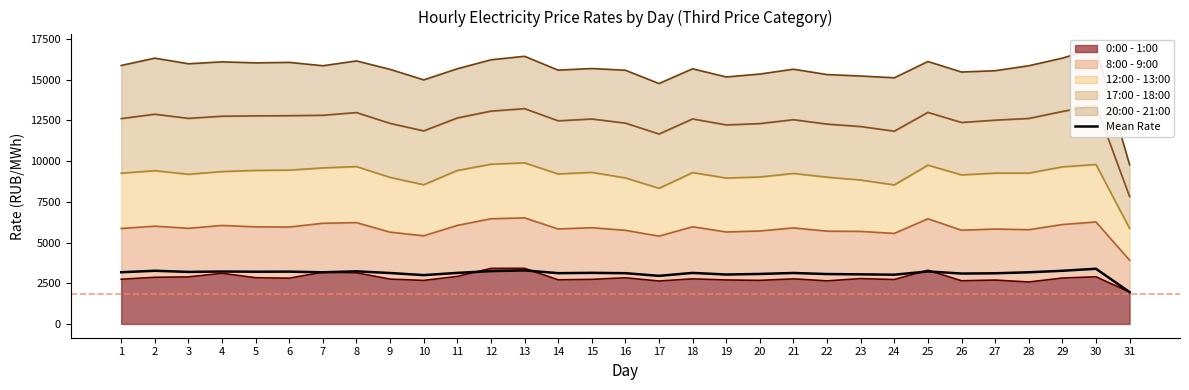

What is the sum of the values at 22 and 15?

6201.8